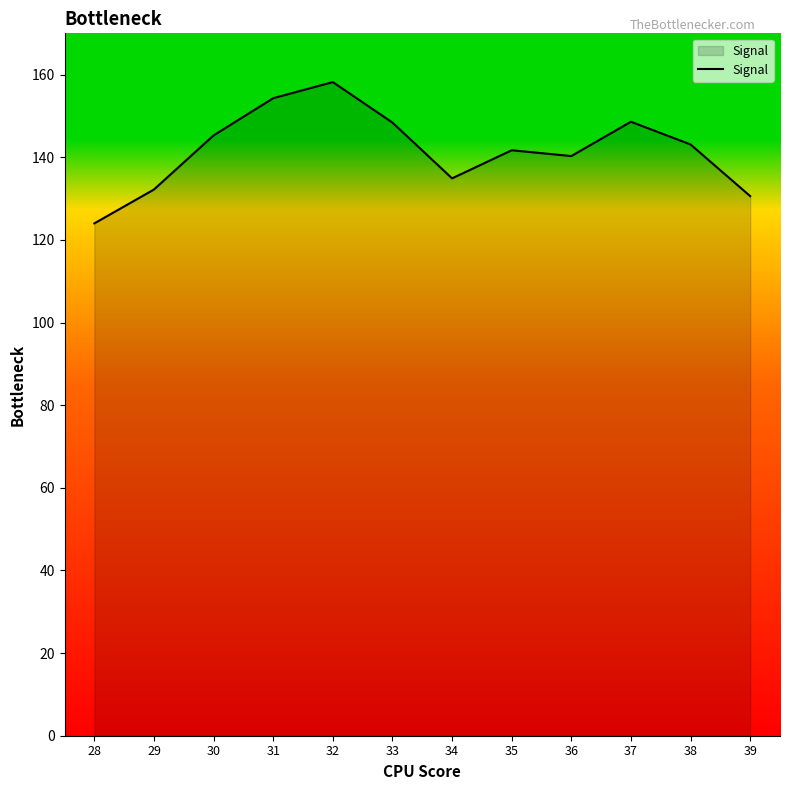

What is the change in value from 30 to 39?

-14.7